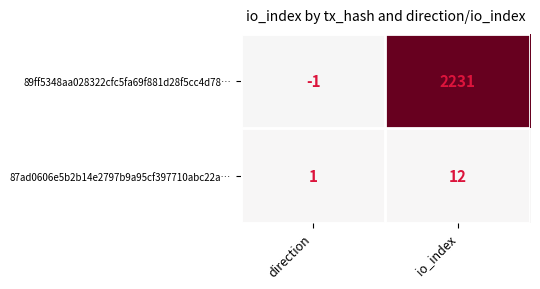

Rank the series at direction from lowest to highest value.

89ff5348aa028322cfc5fa69f881d28f5cc4d78…, 87ad0606e5b2b14e2797b9a95cf397710abc22a…